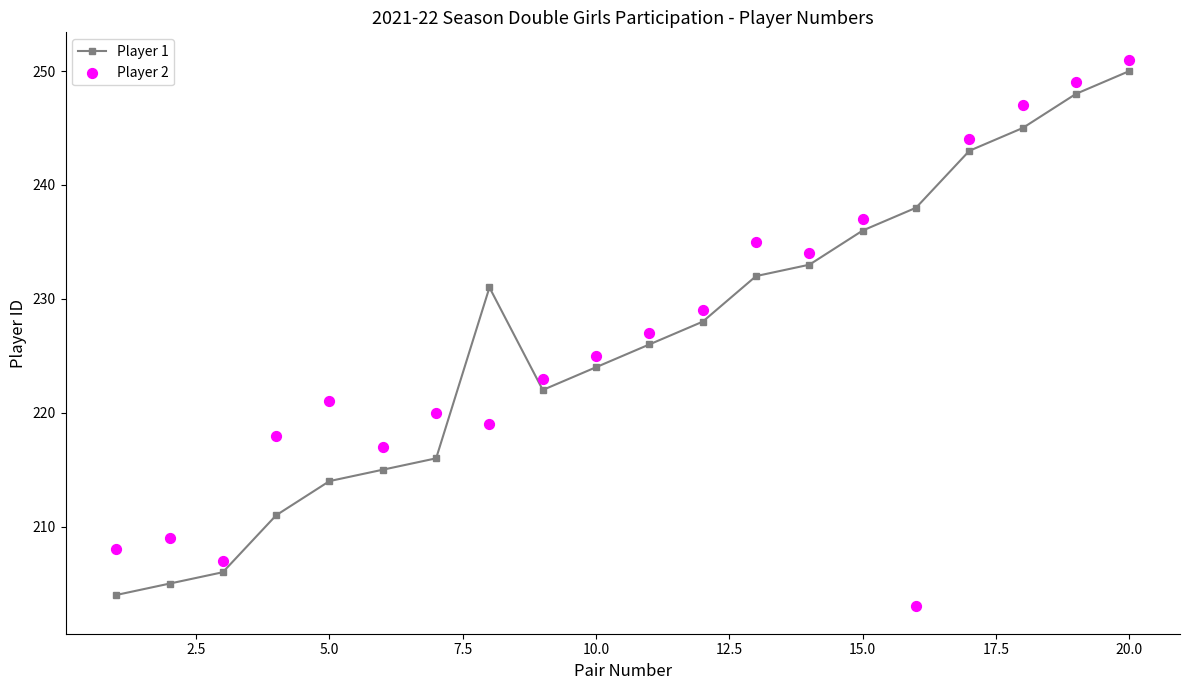

Which series has the widest spread of Y values?

Player 2